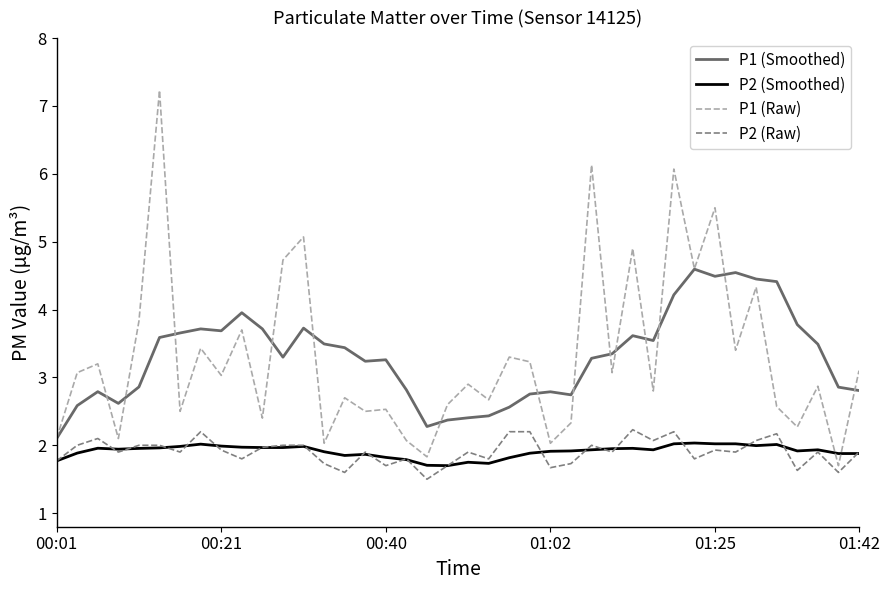

What is the greatest value displayed?

7.2